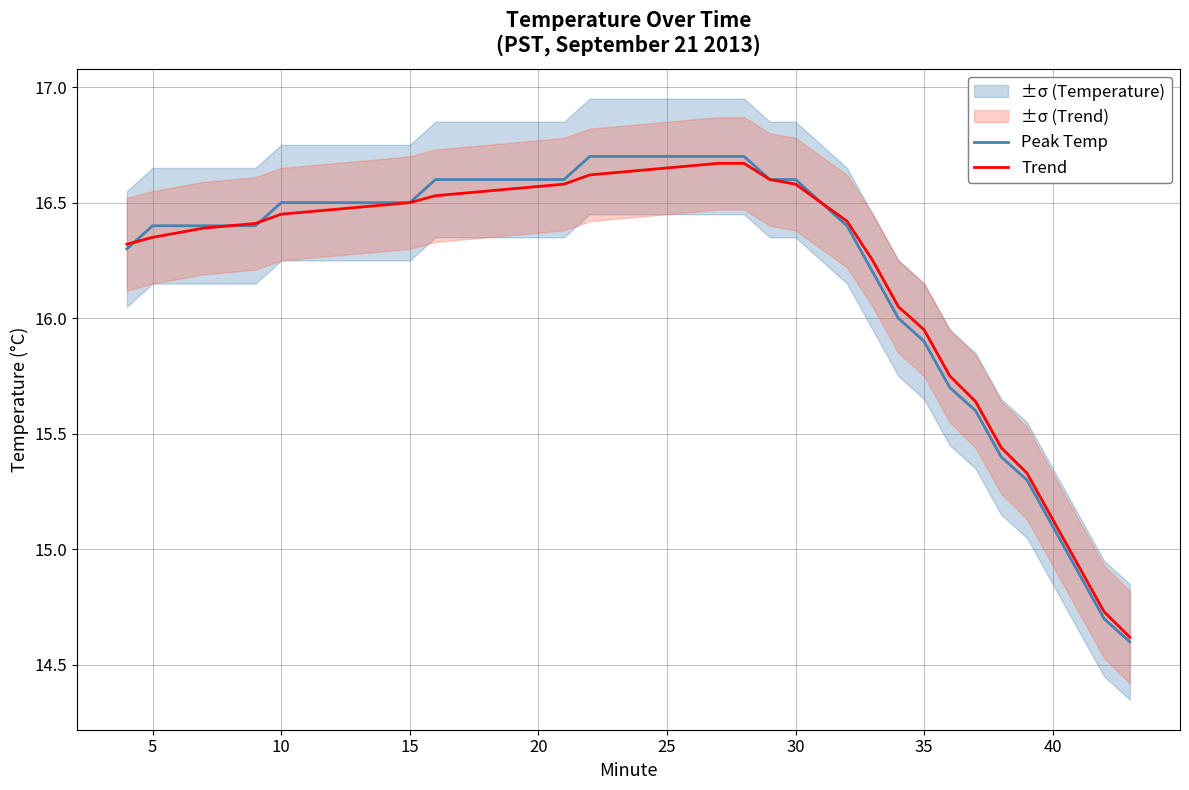

True or false: Peak Temp has a value of 25.8 at 15.

False